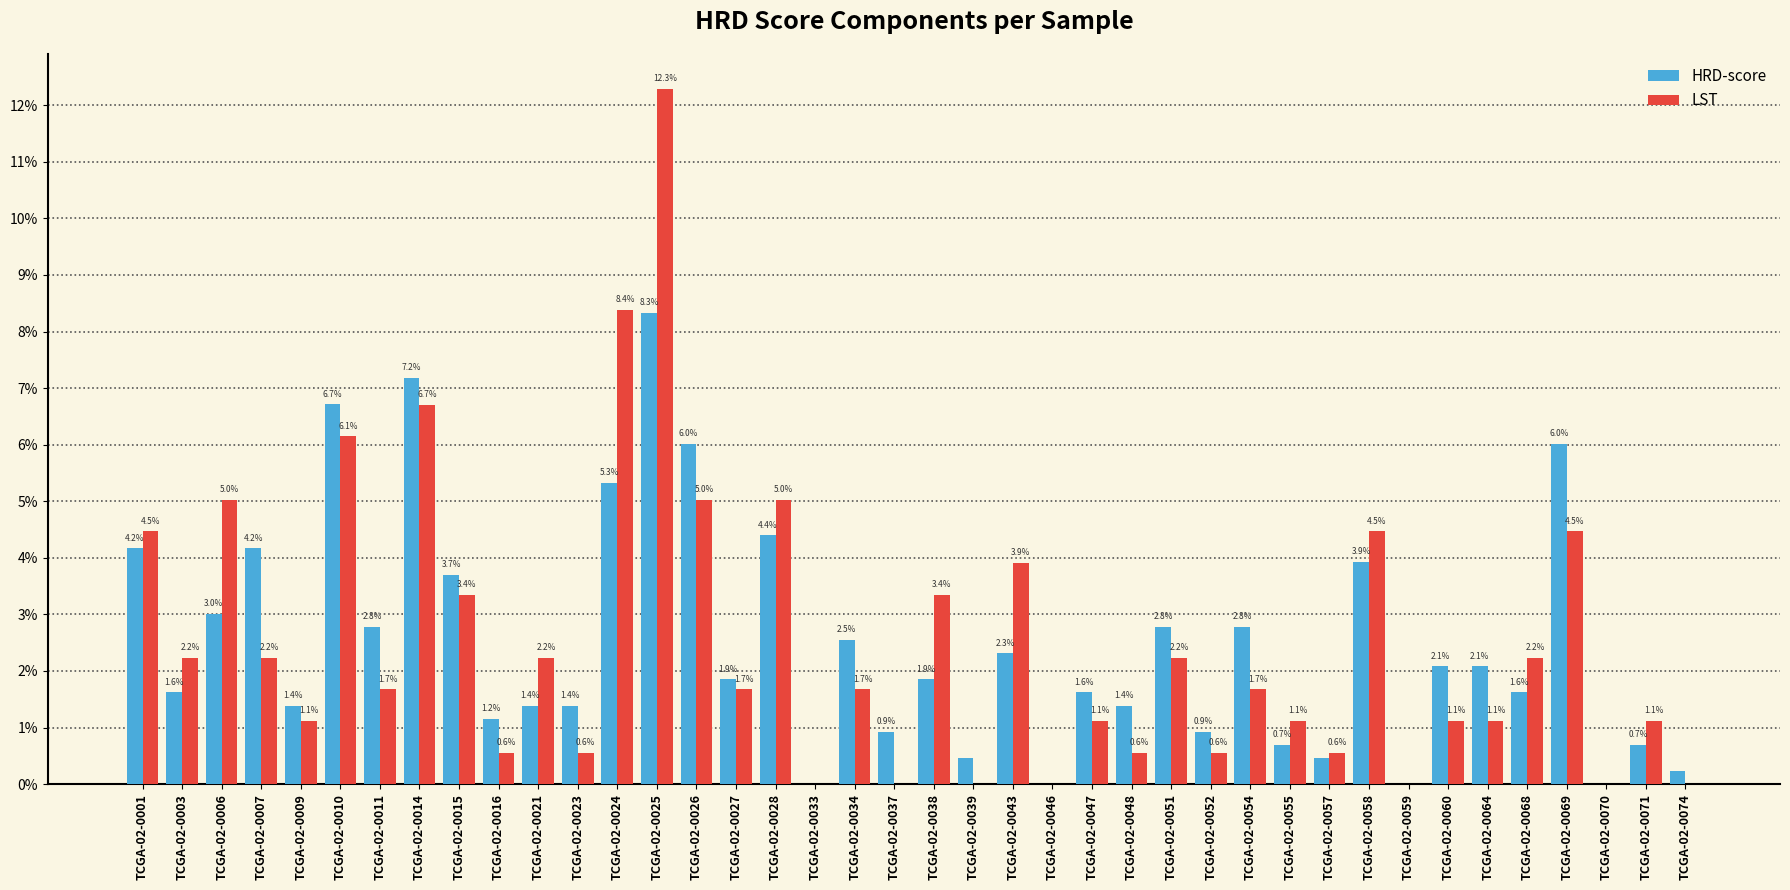

At which label is HRD-score closest to 0?

TCGA-02-0033